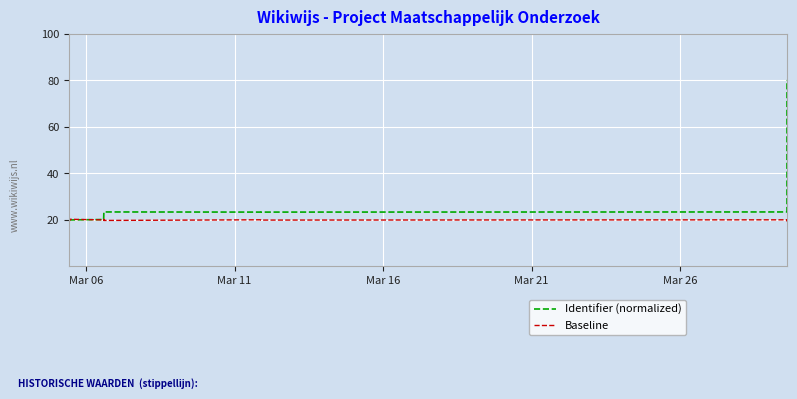

At which label is Identifier (normalized) closest to 50?

11